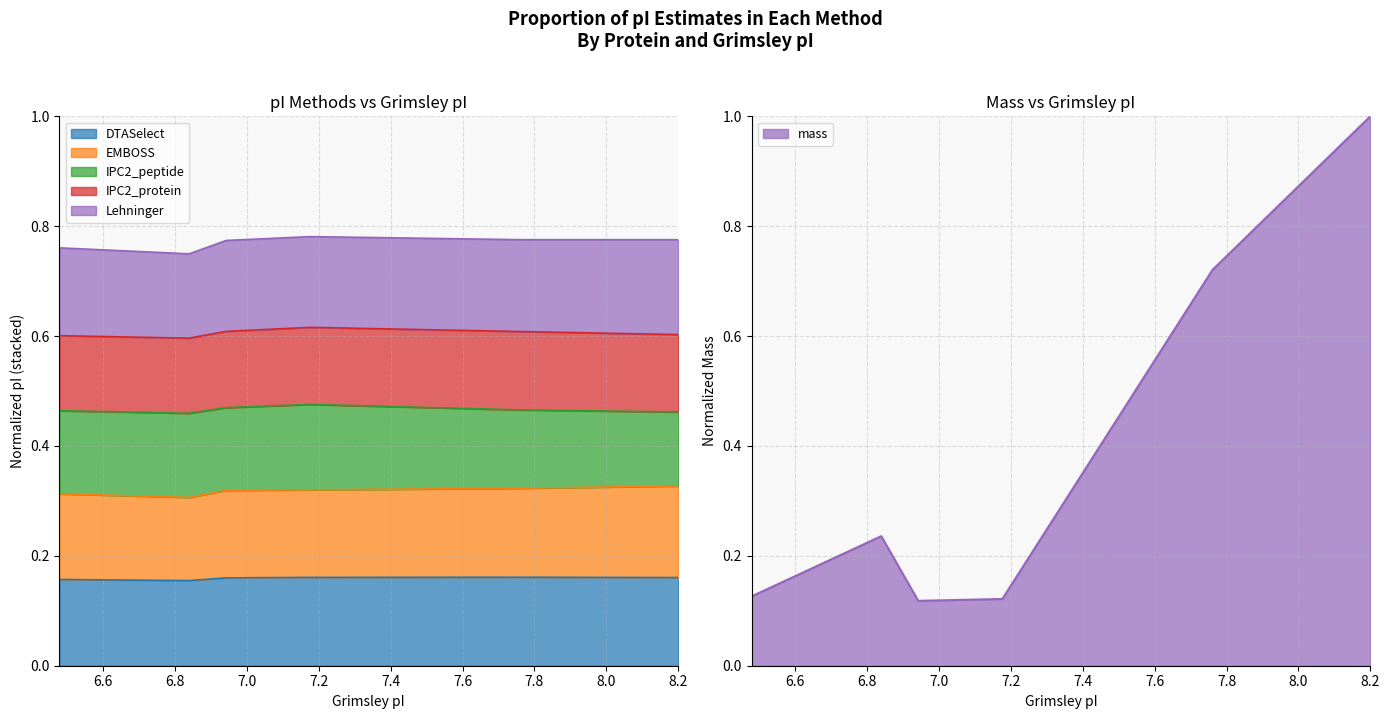

Does the chart display data point markers on the line(s)?

No